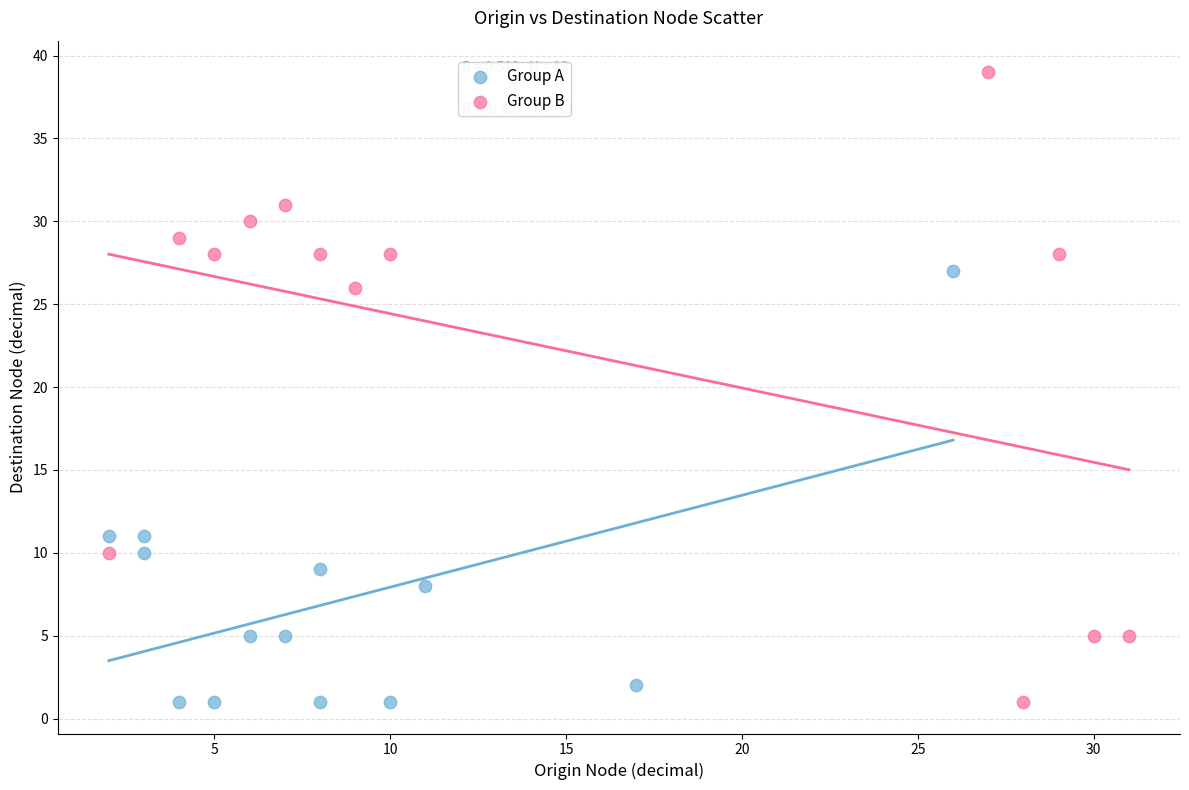

Which series has the widest spread of Y values?

Group B